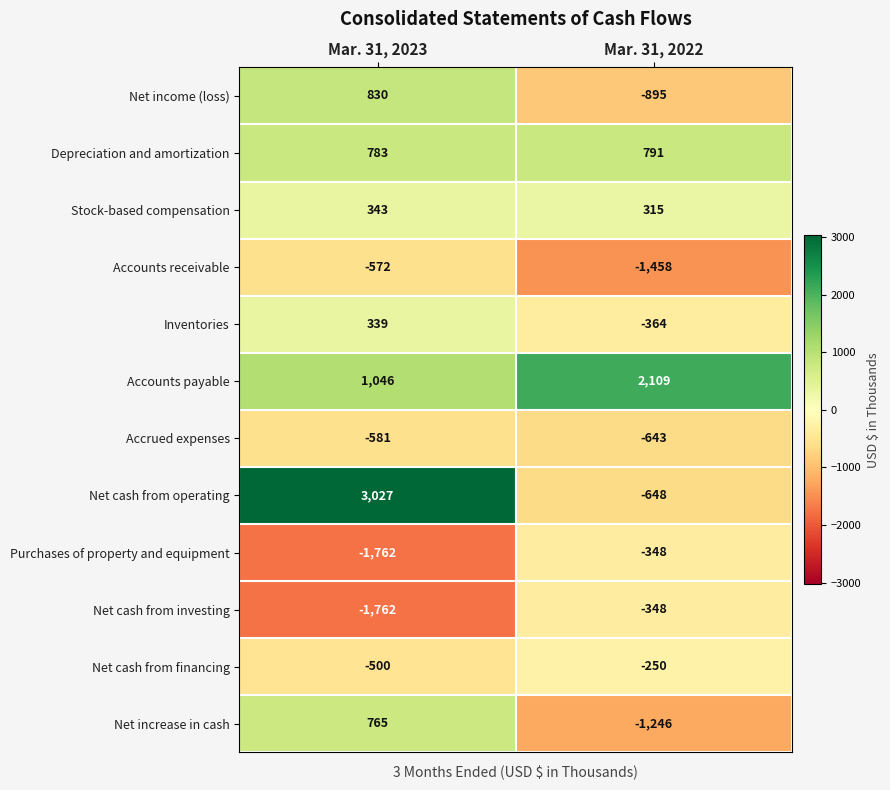

Reading left to right, transcribe all the data shown in this chart.

Net income (loss): Mar. 31, 2023=830	Mar. 31, 2022=-895
Depreciation and amortization: Mar. 31, 2023=783	Mar. 31, 2022=791
Stock-based compensation: Mar. 31, 2023=343	Mar. 31, 2022=315
Accounts receivable: Mar. 31, 2023=-572	Mar. 31, 2022=-1458
Inventories: Mar. 31, 2023=339	Mar. 31, 2022=-364
Accounts payable: Mar. 31, 2023=1046	Mar. 31, 2022=2109
Accrued expenses: Mar. 31, 2023=-581	Mar. 31, 2022=-643
Net cash from operating: Mar. 31, 2023=3027	Mar. 31, 2022=-648
Purchases of property and equipment: Mar. 31, 2023=-1762	Mar. 31, 2022=-348
Net cash from investing: Mar. 31, 2023=-1762	Mar. 31, 2022=-348
Net cash from financing: Mar. 31, 2023=-500	Mar. 31, 2022=-250
Net increase in cash: Mar. 31, 2023=765	Mar. 31, 2022=-1246